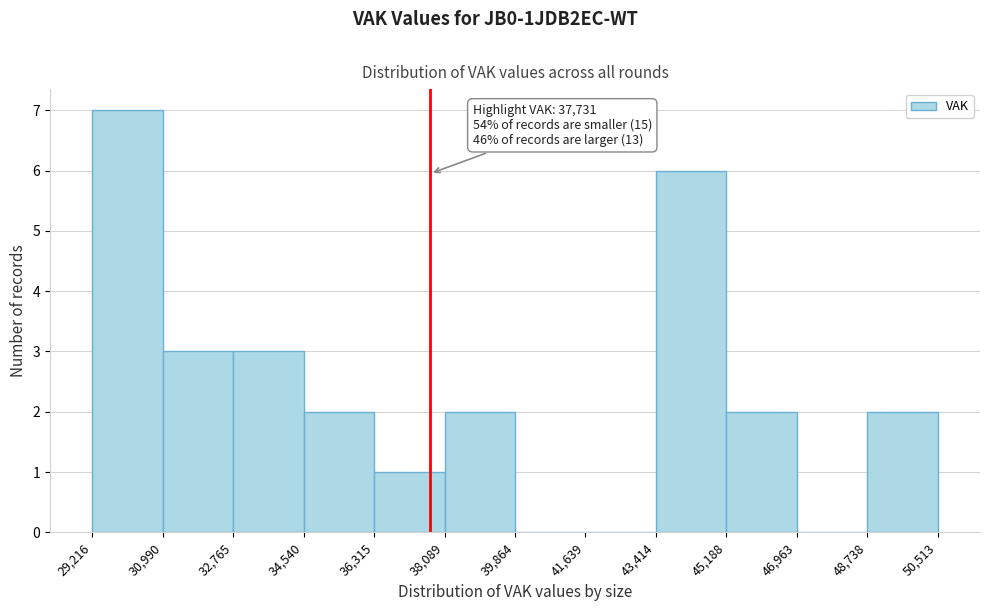

Which range on the x-axis has the tallest bar?

29,216 to 30,990